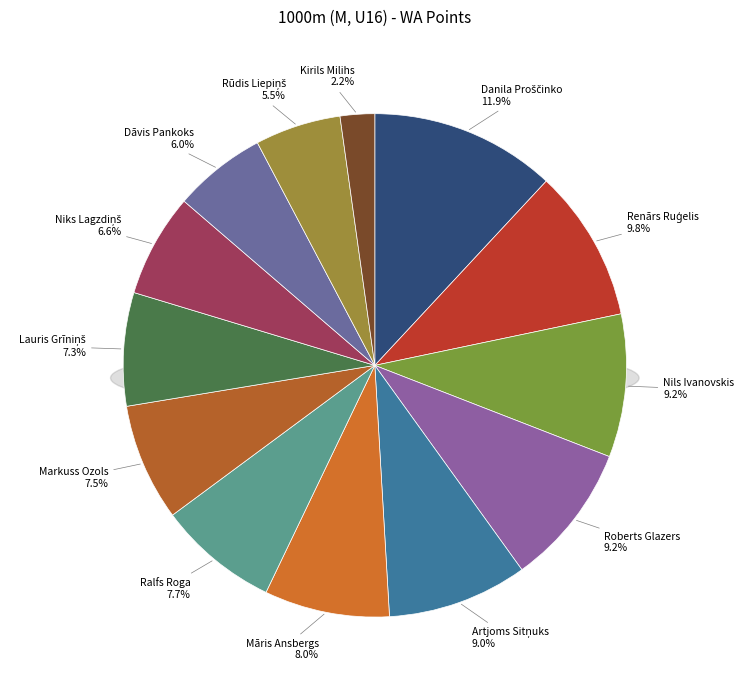

Rank the categories by value from lowest to highest.

Kirils Milihs, Rūdis Liepiņš, Dāvis Pankoks, Niks Lagzdiņš, Lauris Grīniņš, Markuss Ozols, Ralfs Roga, Māris Ansbergs, Artjoms Sitņuks, Roberts Glazers, Nils Ivanovskis, Renārs Ruģelis, Danila Proščinko